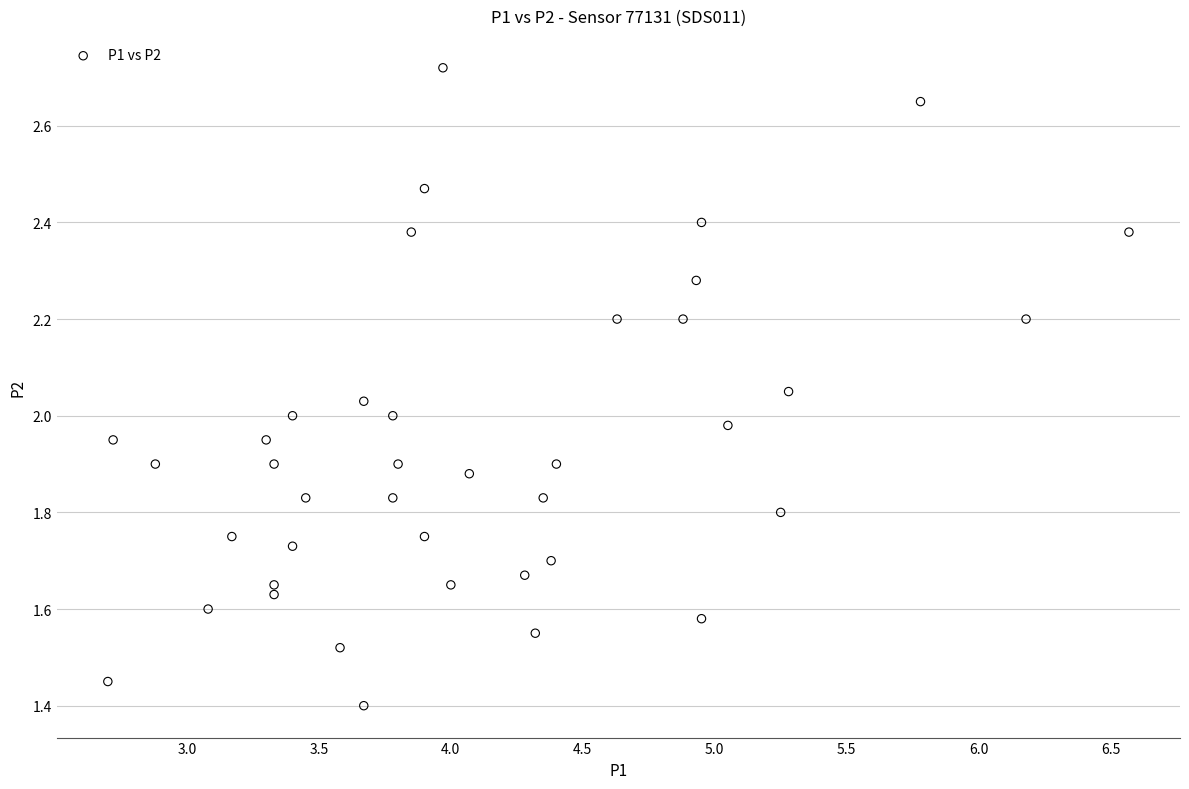

What is the range of Y values (max minus min)?

1.3